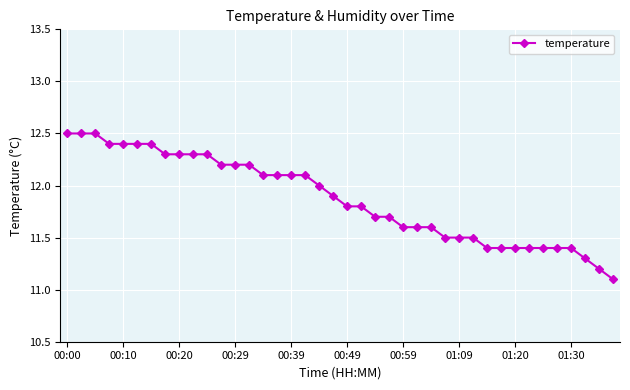

What is the value of the 35th point from the left?

11.4